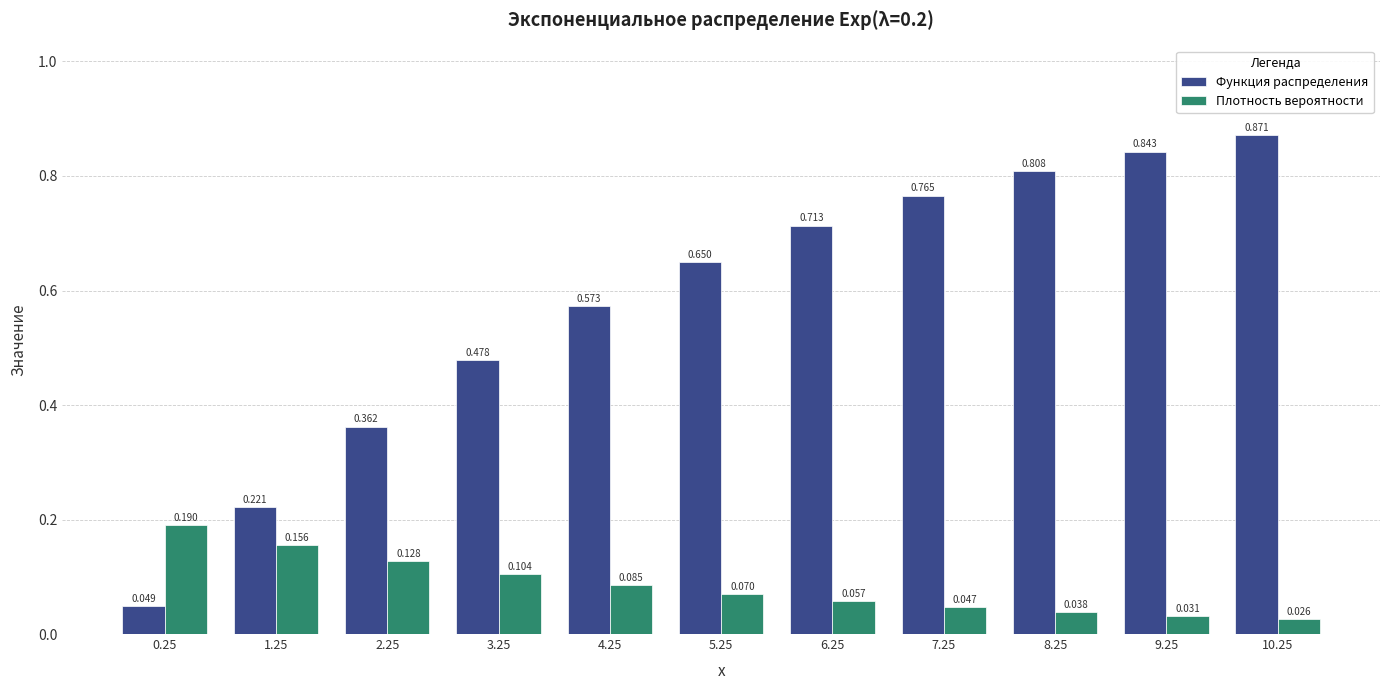

How many bars are there in total?

22